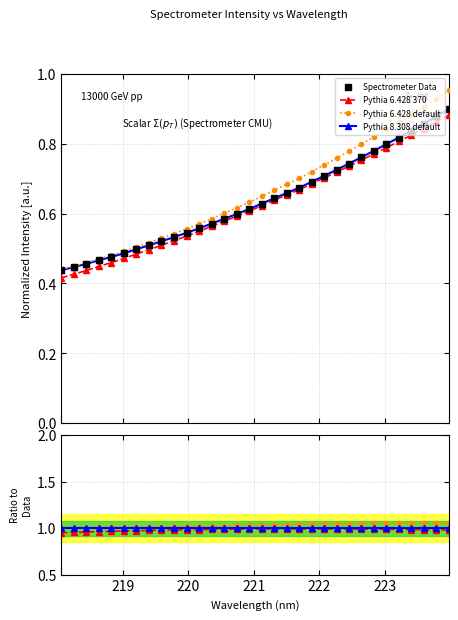

Rank the categories by value from lowest to highest.

218.0596, 218.2508, 218.442, 218.6332, 218.8244, 219.0156, 219.2067, 219.3979, 219.589, 219.7801, 219.9712, 220.1623, 220.3533, 220.5444, 220.7354, 220.9264, 221.1174, 221.3083, 221.4993, 221.6902, 221.8812, 222.0721, 222.263, 222.4538, 222.6447, 222.8355, 223.0264, 223.2172, 223.408, 223.5987, 223.7895, 223.9802